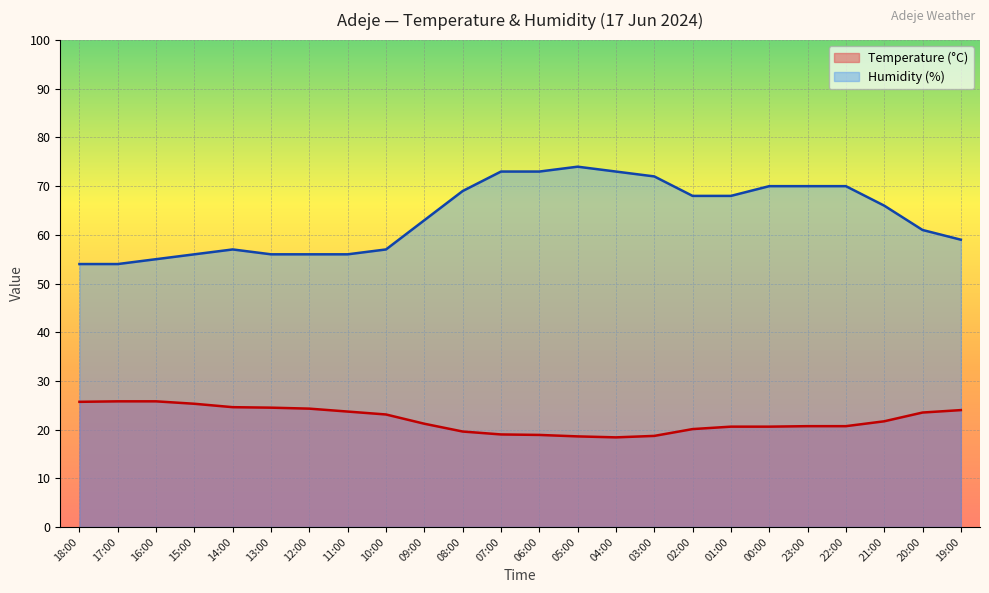

Reading left to right, extract all data points from this chart.

Temperature (°C): 25.7	25.8	25.8	25.3	24.6	24.5	24.3	23.7	23.1	21.2	19.6	19.0	18.9	18.6	18.4	18.7	20.1	20.6	20.6	20.7	20.7	21.7	23.5	24.0
Humidity (%): 54.0	54.0	55.0	56.0	57.0	56.0	56.0	56.0	57.0	63.0	69.0	73.0	73.0	74.0	73.0	72.0	68.0	68.0	70.0	70.0	70.0	66.0	61.0	59.0